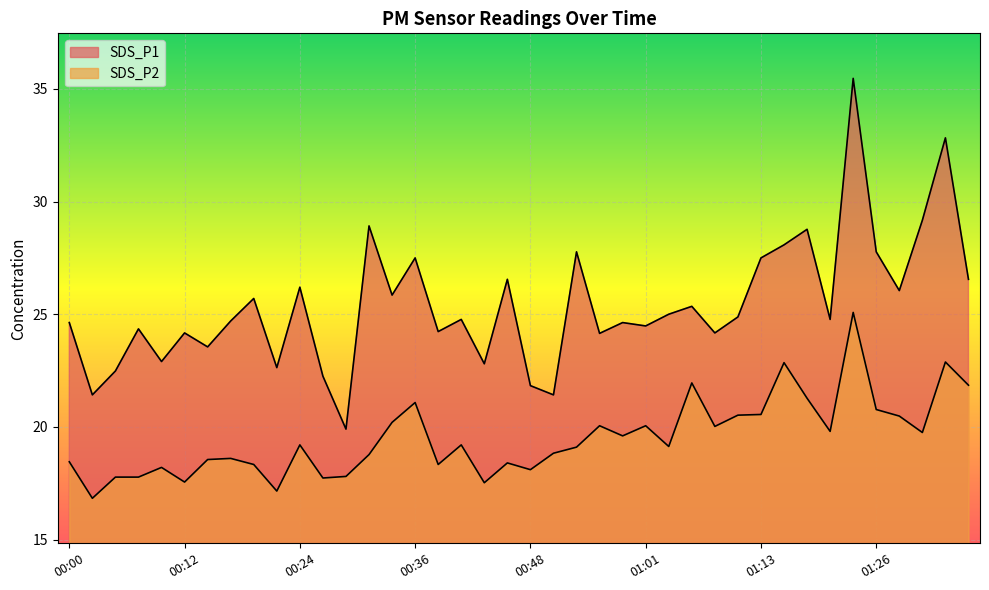

True or false: SDS_P2 and SDS_P1 cross at least once.

False